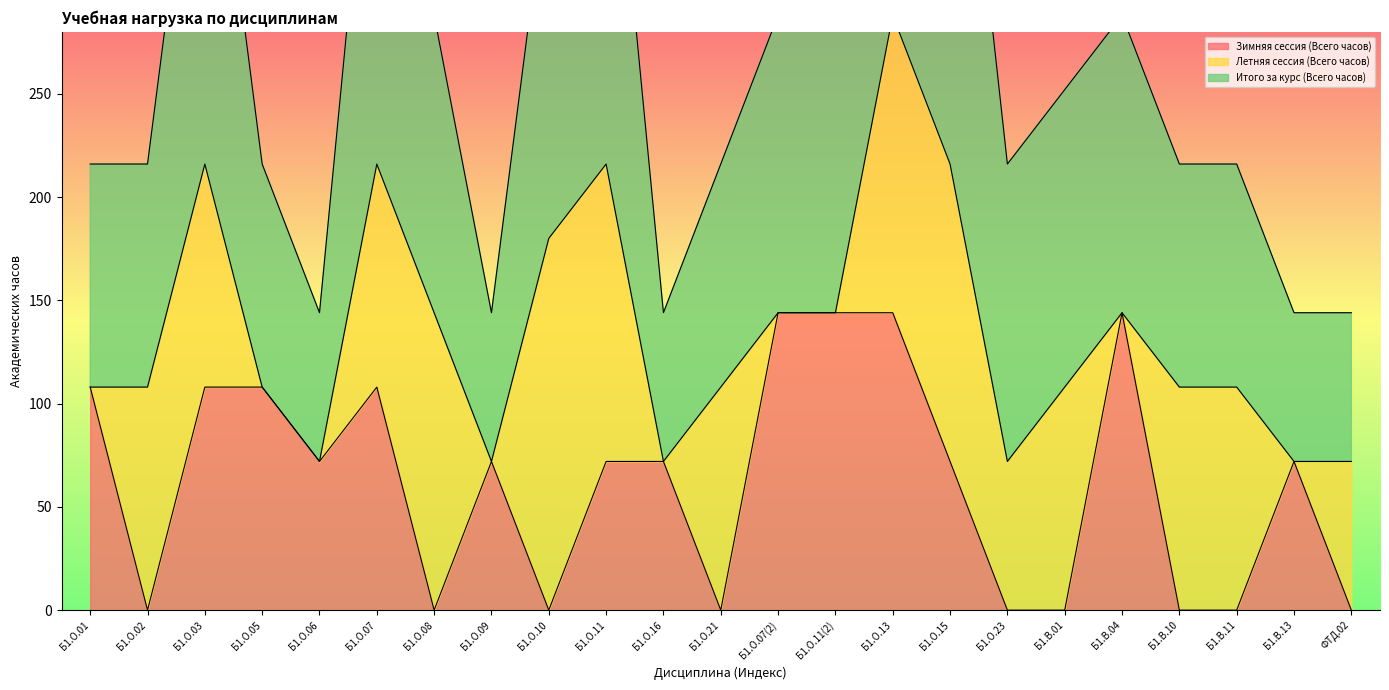

What is the sum of all Зимняя сессия (Всего часов) values?

1440